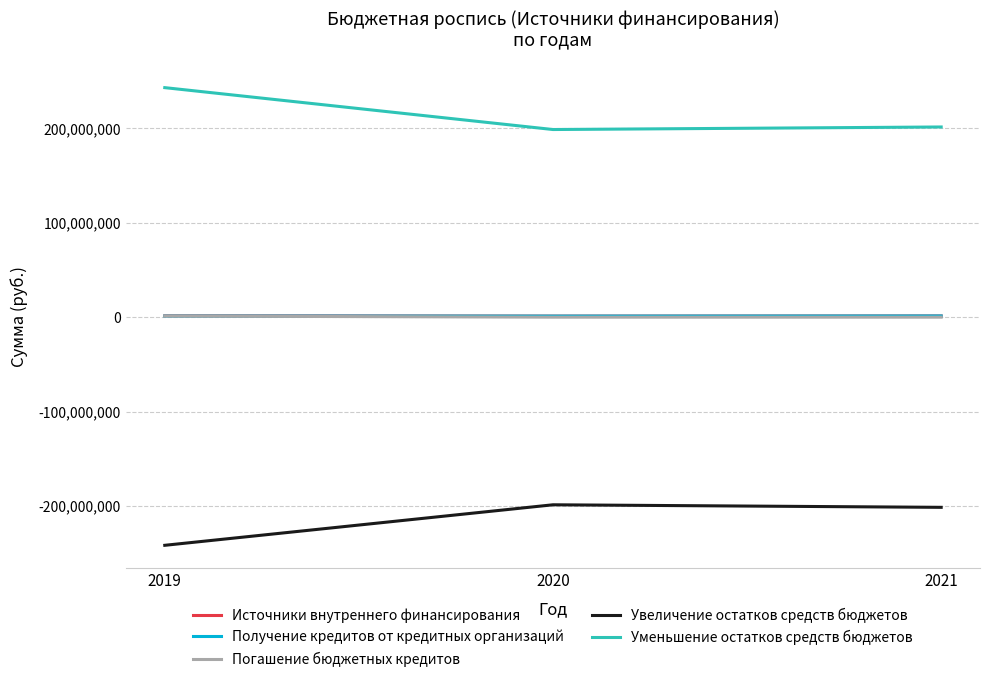

The value of Уменьшение остатков средств бюджетов at 2019 is 243072500. True or false?

True